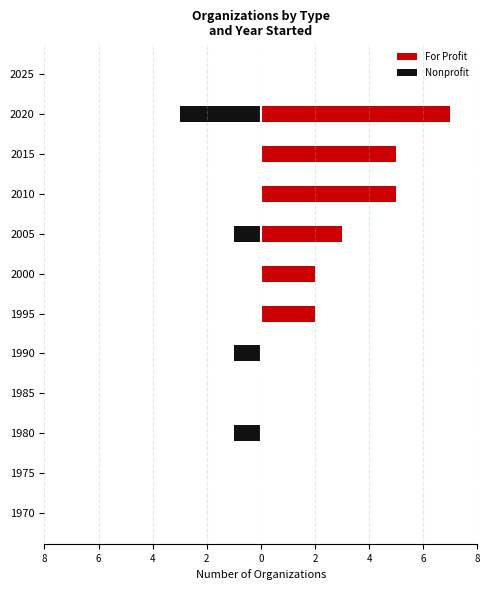

What is the minimum value for Nonprofit?

-3